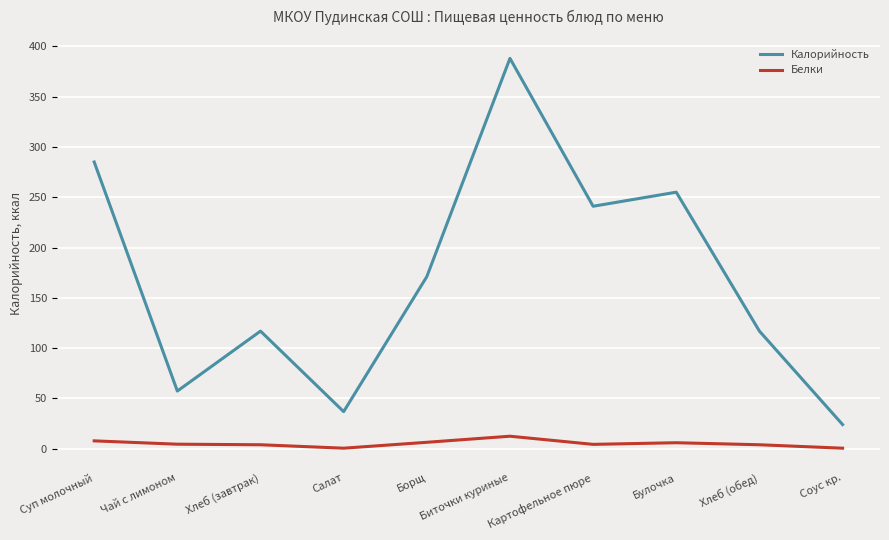

What is the spread (max minus min) of values at Биточки куриные?

375.6